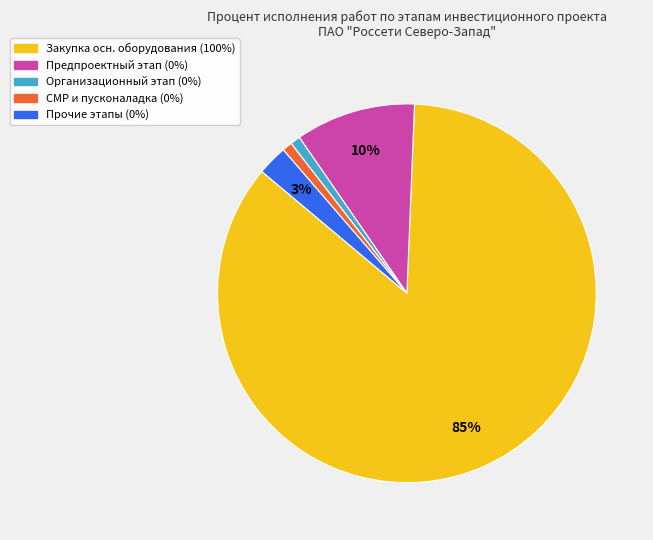

To the nearest percent, what is the average slice percentage?

20%